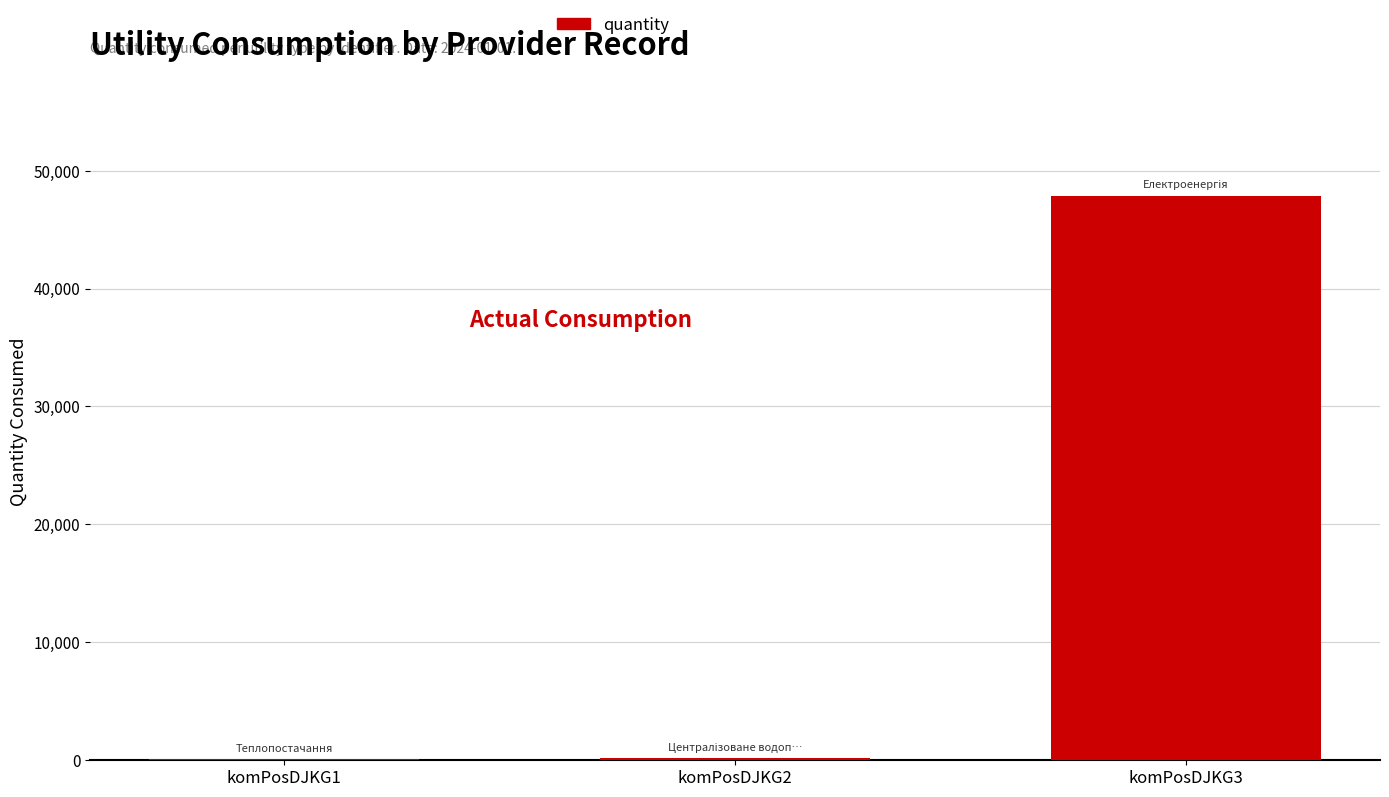

Where is the data nearest to the value 23989?

komPosDJKG2